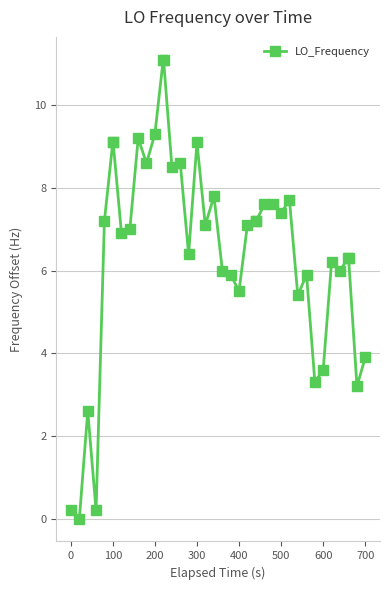

What is the value of the 20th point from the left?

7.8